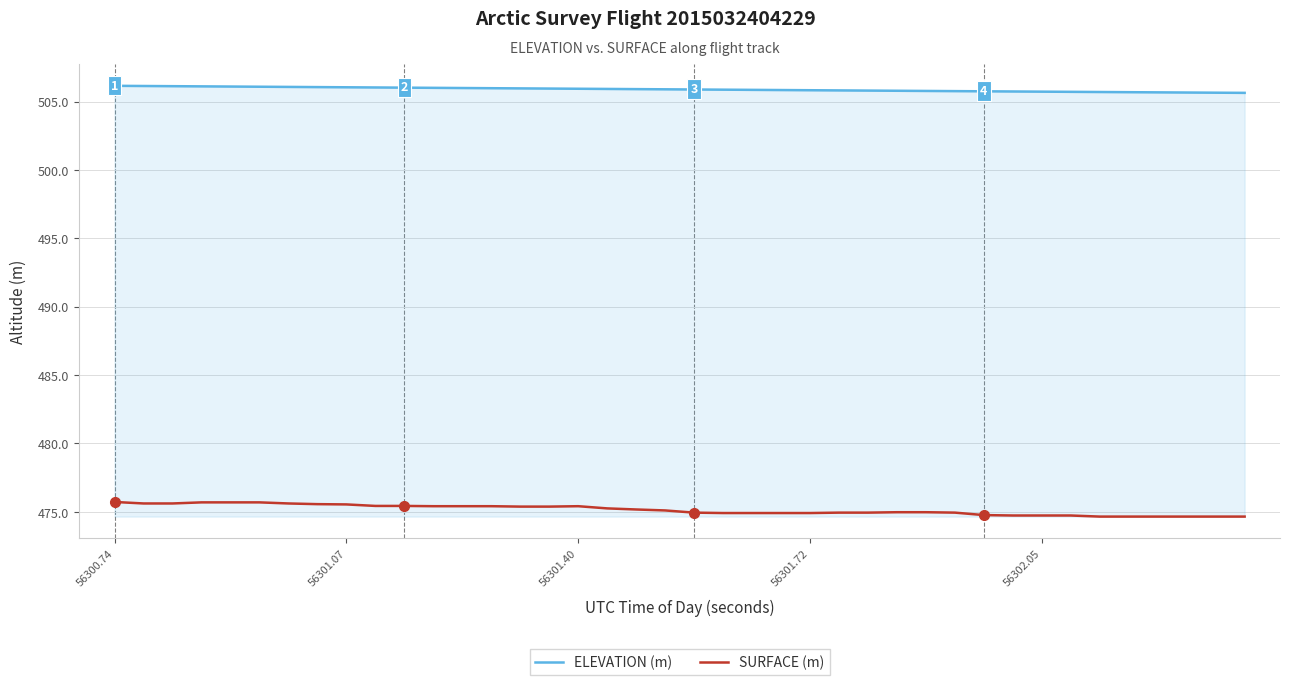

True or false: SURFACE (m) and ELEVATION (m) intersect in this chart.

False